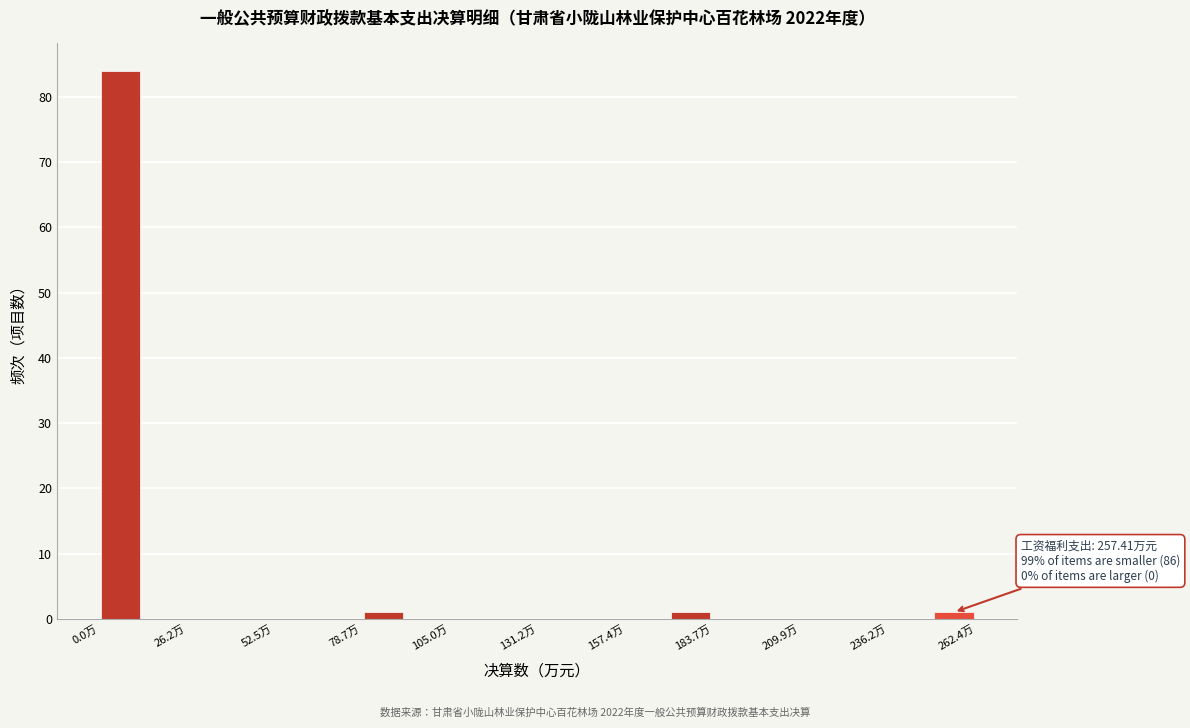

Around what value on the x-axis is the tallest bar? Give the approximate position of its centre, as read against the axis.

5